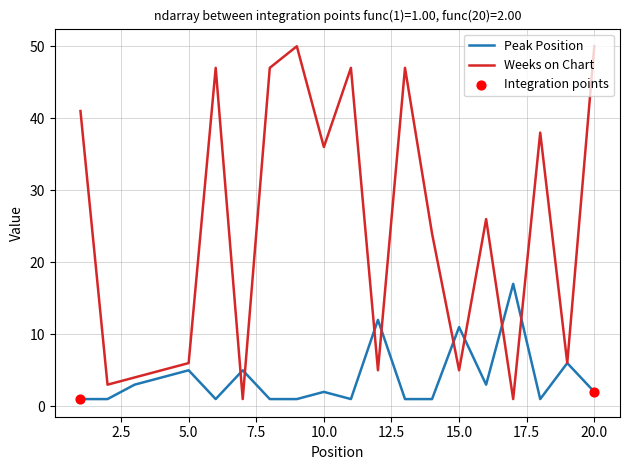

Rank the series by their average value, from lowest to highest.

Peak Position, Weeks on Chart